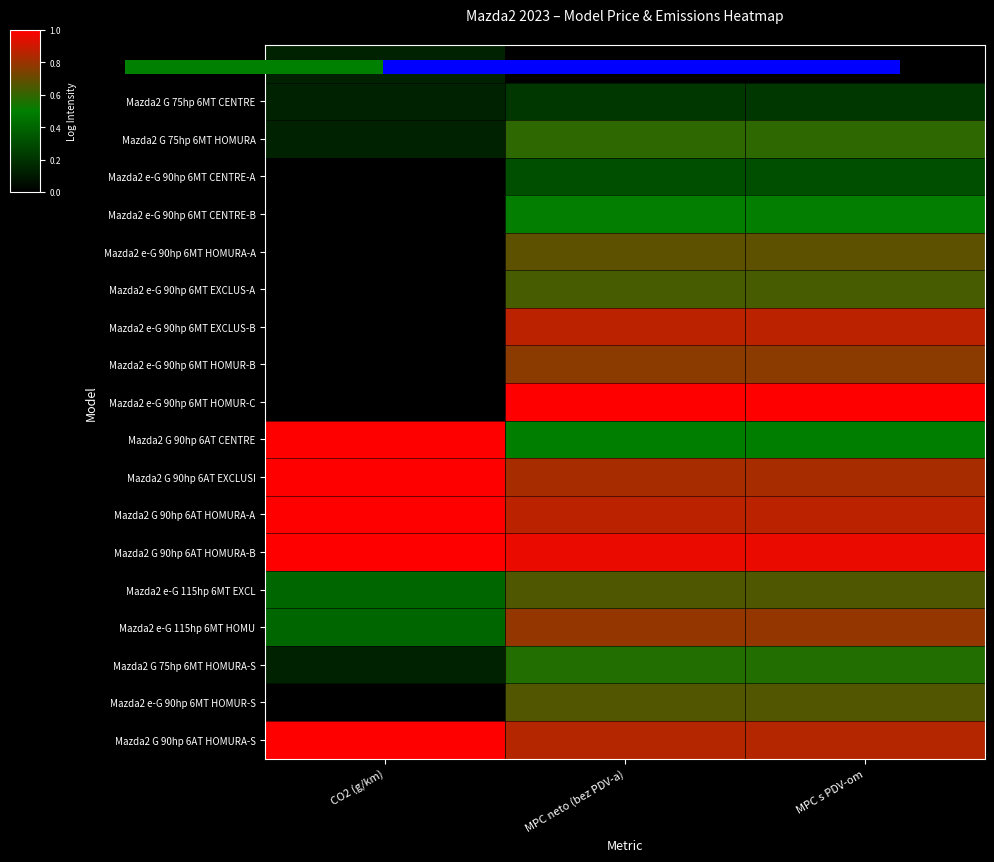

Is it true that Mazda2 G 90hp 6AT CENTRE equals 0.1 at MPC neto (bez PDV-a)?

False